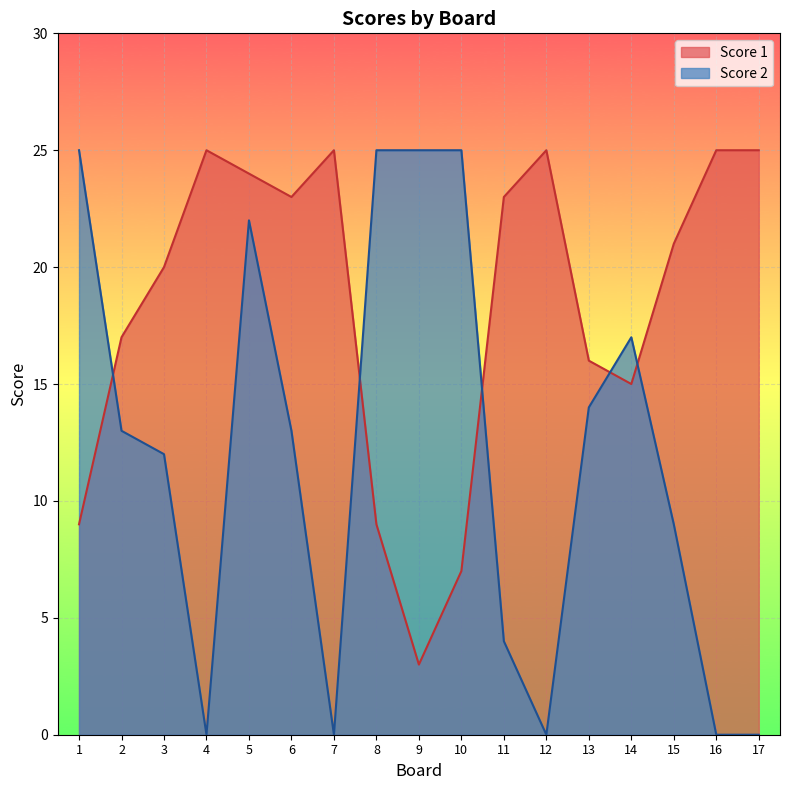

What is the sum of the Score 2 values at 11 and 12?

4